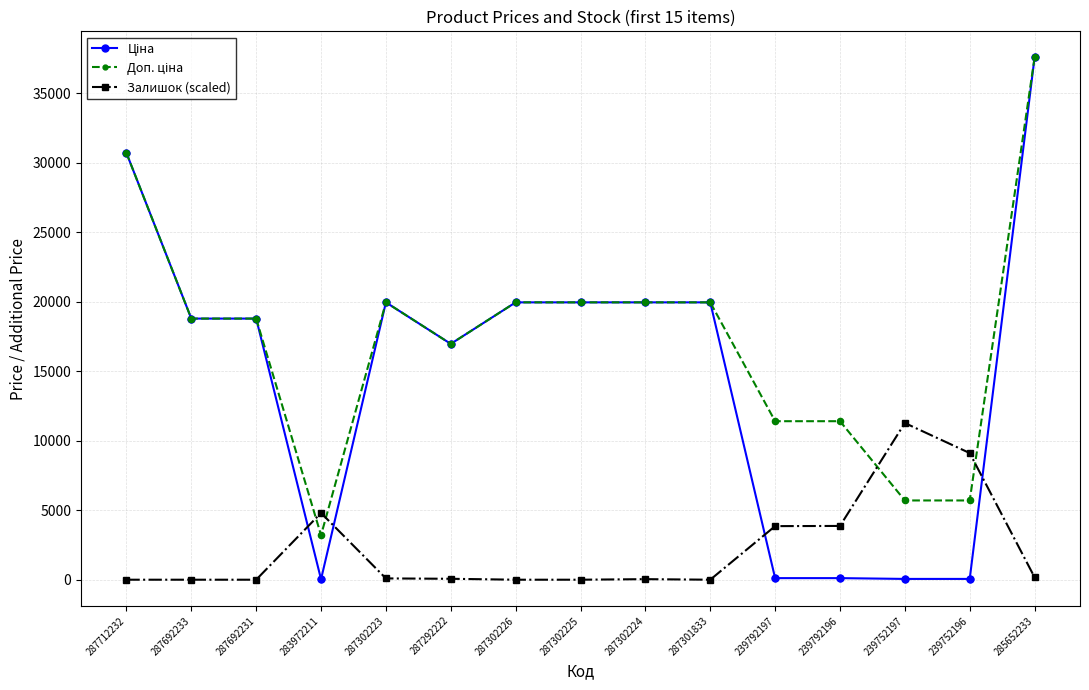

At which category is the sum across all series the highest?

285652233